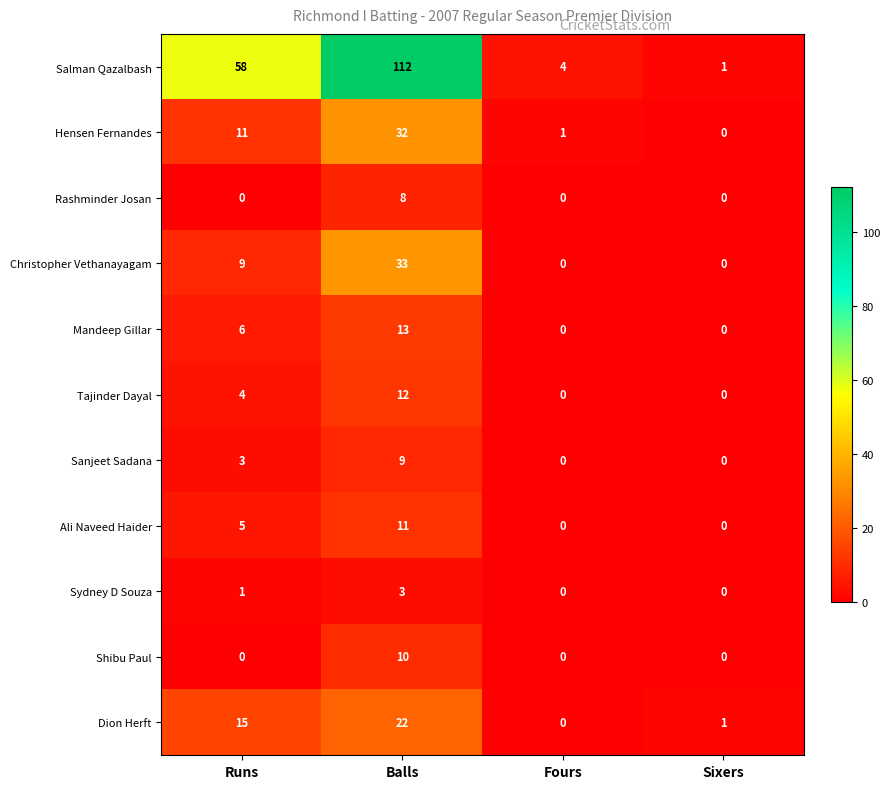

What is the difference between the maximum and minimum values in the Sanjeet Sadana series?

9